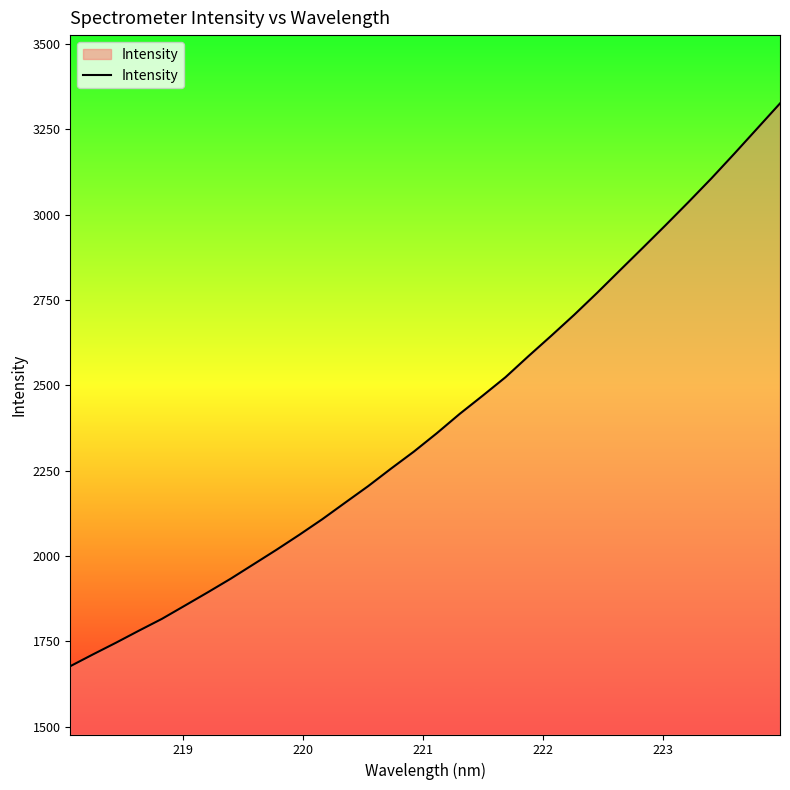

What is the minimum value shown in the chart?

1677.7